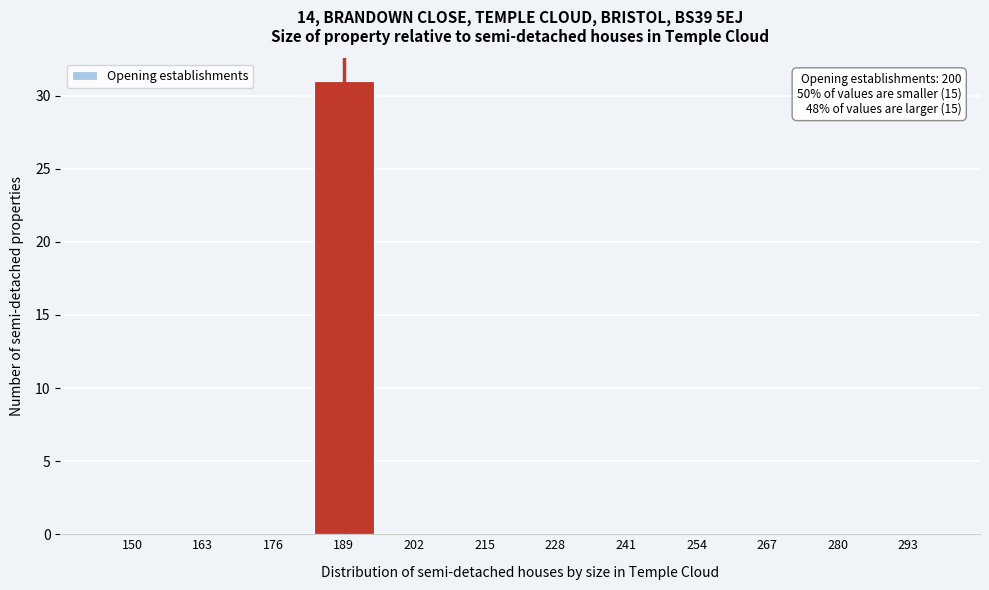

Which has a higher value, 189 or 150?

189